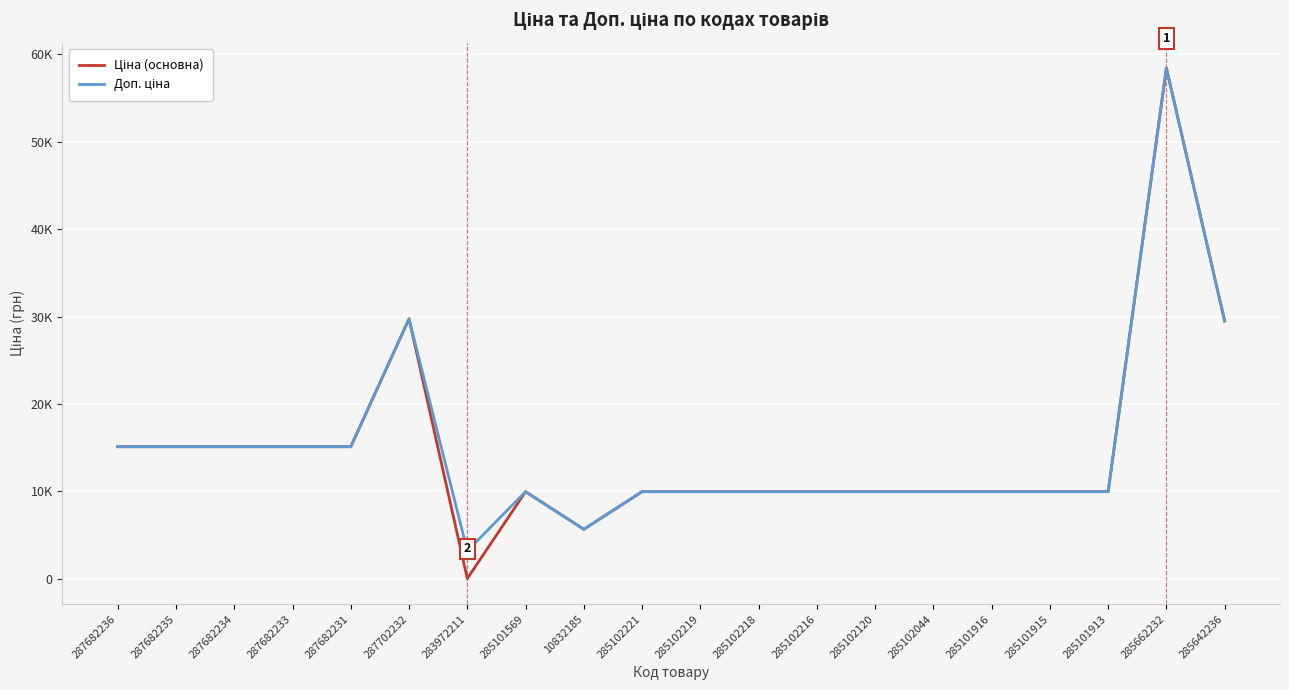

Is this an area chart (filled region under the line)?

No